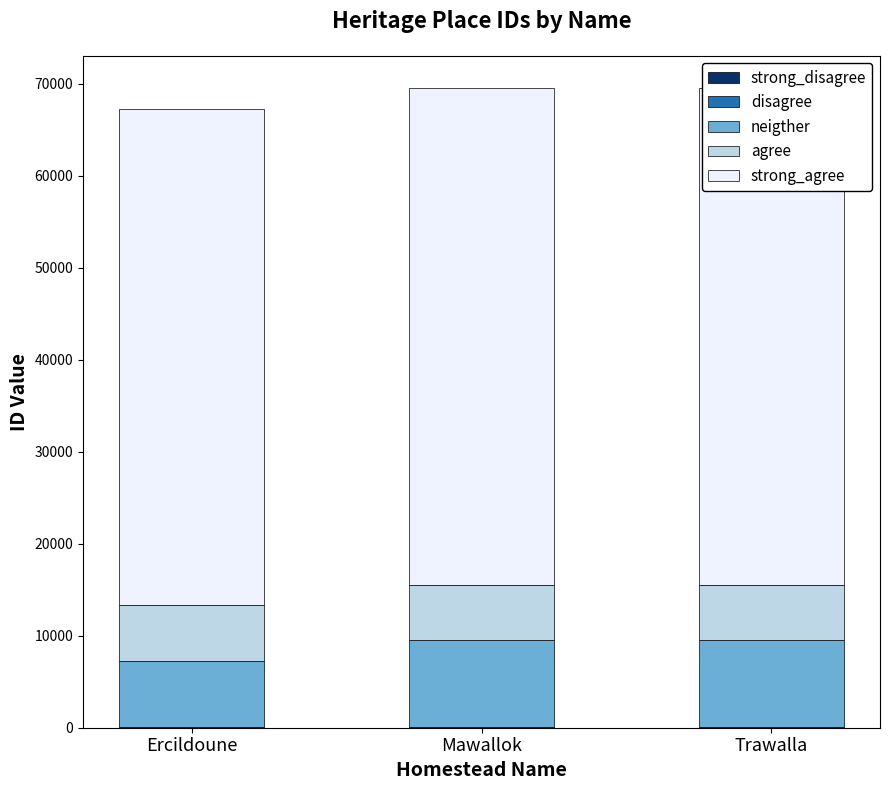

What is the sum of all disagree values?

180